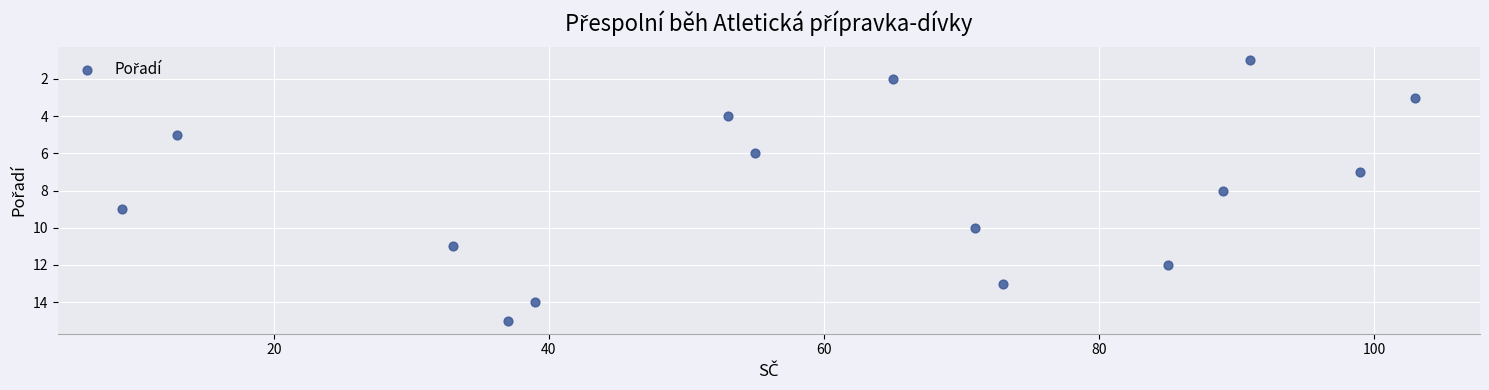

What is the range of X values (max minus min)?

94